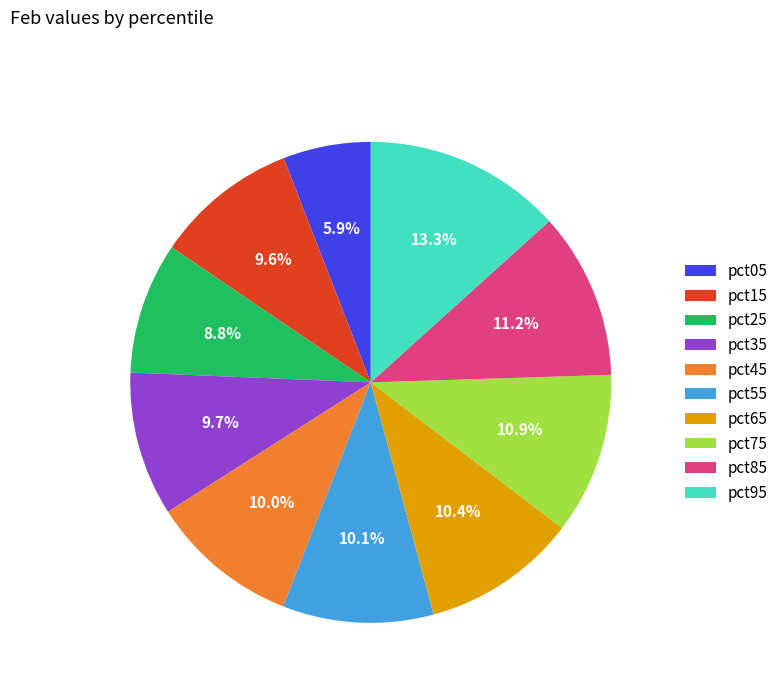

Which slice is the largest?

pct95